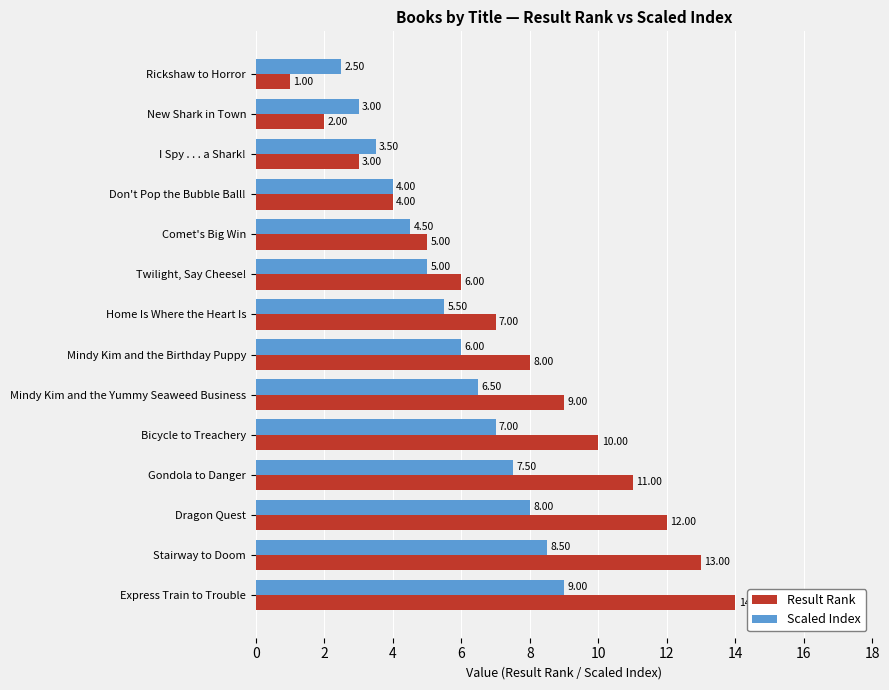

At which label is Scaled Index closest to 5?

Twilight, Say Cheese!